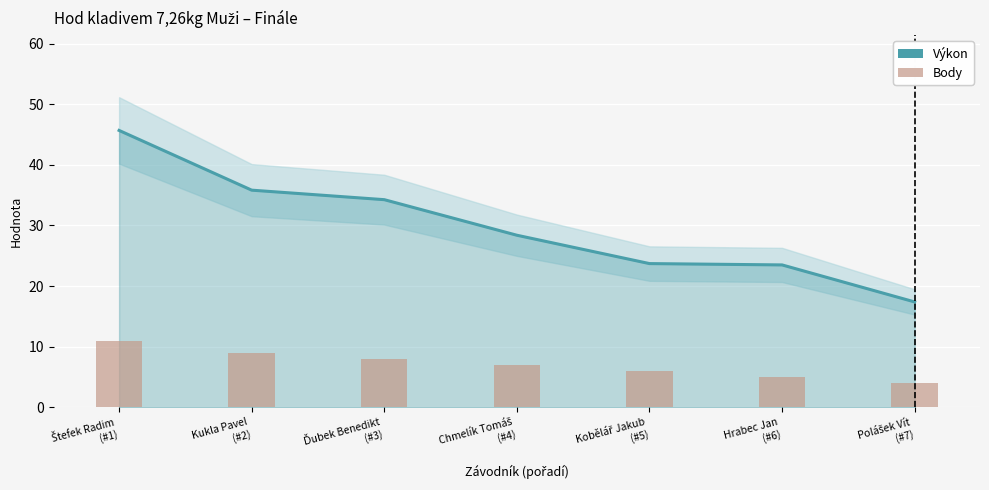

Which series has the widest spread of values?

Výkon